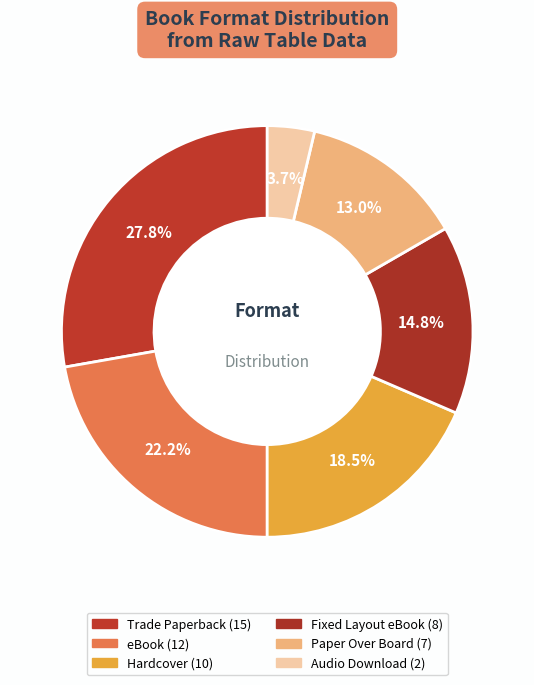

Does any single category account for the majority?

No